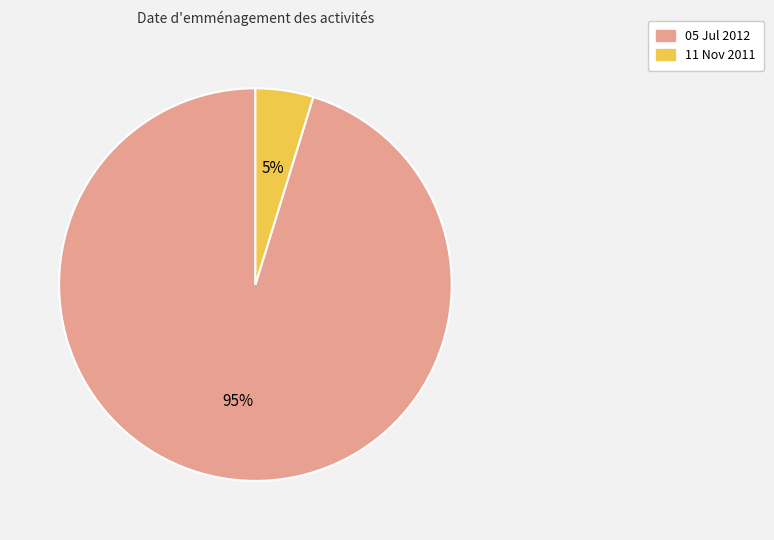

Which has a higher value, 11 Nov 2011 or 05 Jul 2012?

05 Jul 2012